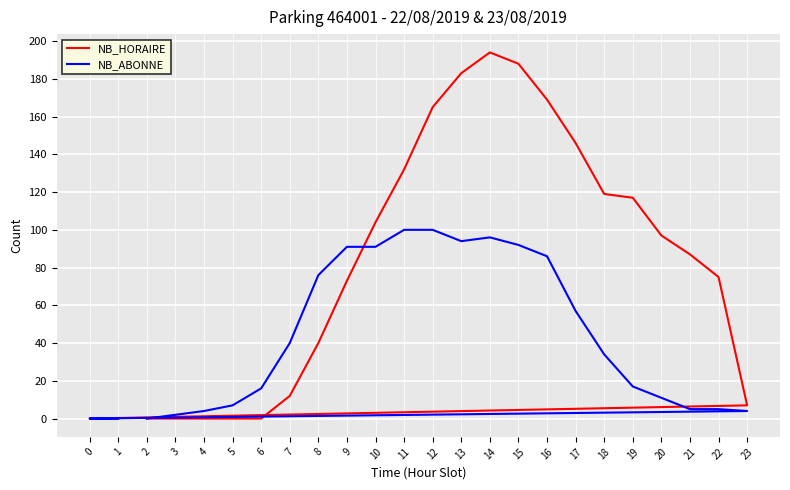

Rank the categories by NB_ABONNE value from highest to lowest.

11, 12, 14, 13, 15, 9, 10, 16, 8, 17, 7, 18, 19, 6, 20, 5, 21, 22, 4, 23, 3, 2, 0, 1